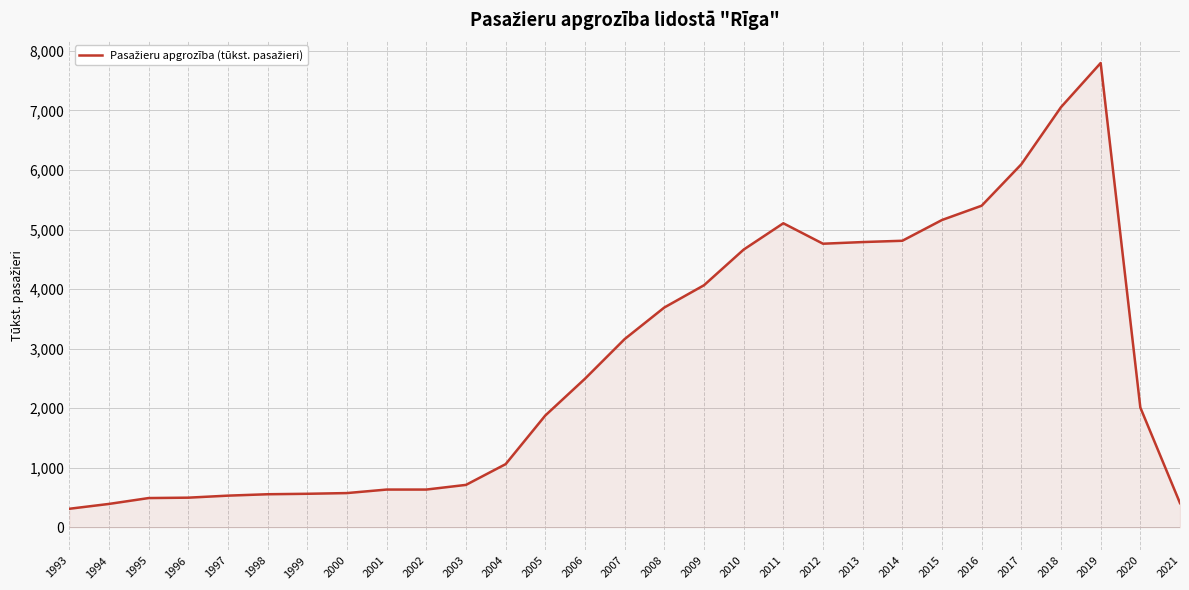

What is the difference between the values at 2012 and 2005?

2884.9